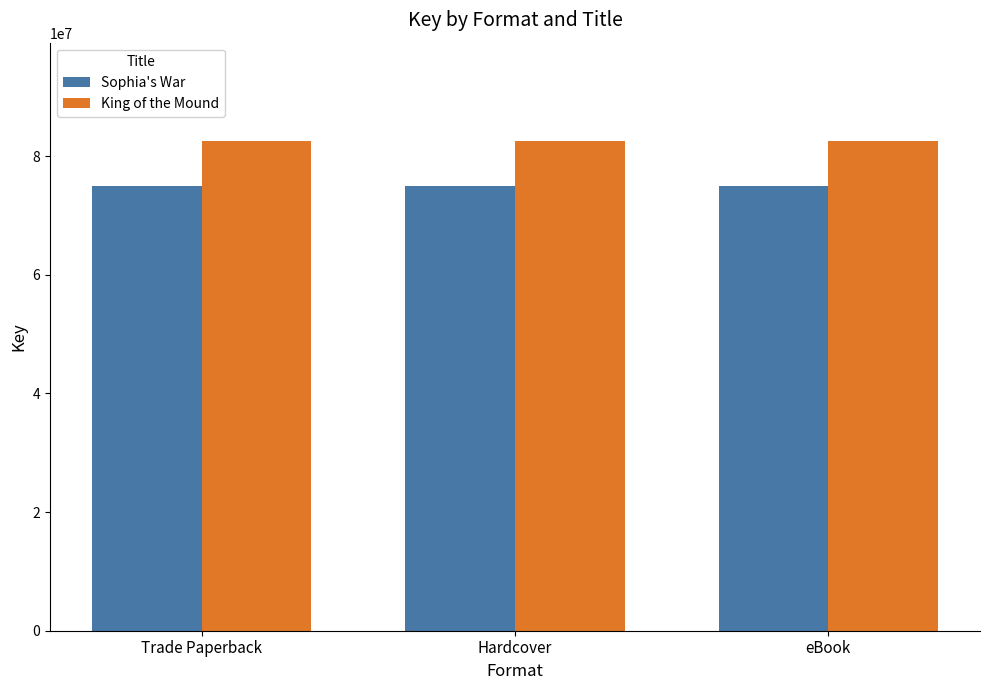

List the series in order of their peak value, highest first.

King of the Mound, Sophia's War